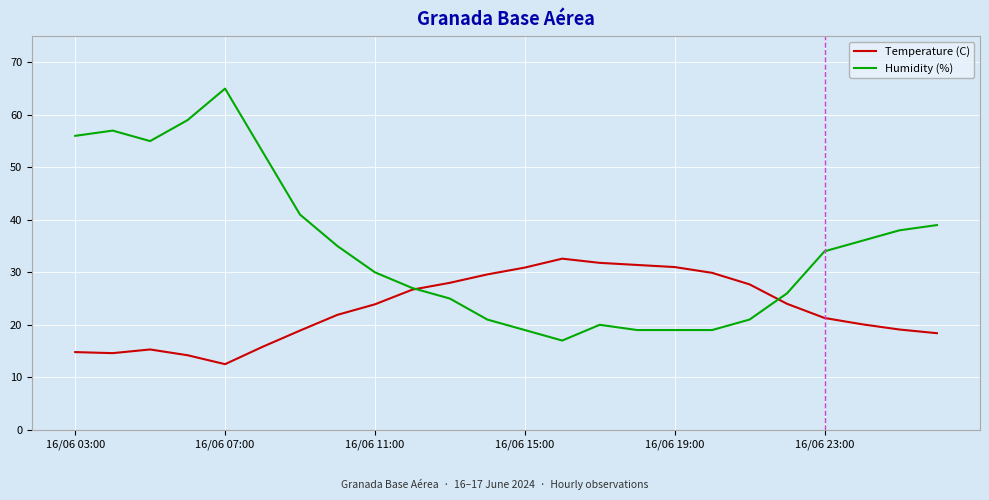

Which series has the largest total across all categories?

Humidity (%)